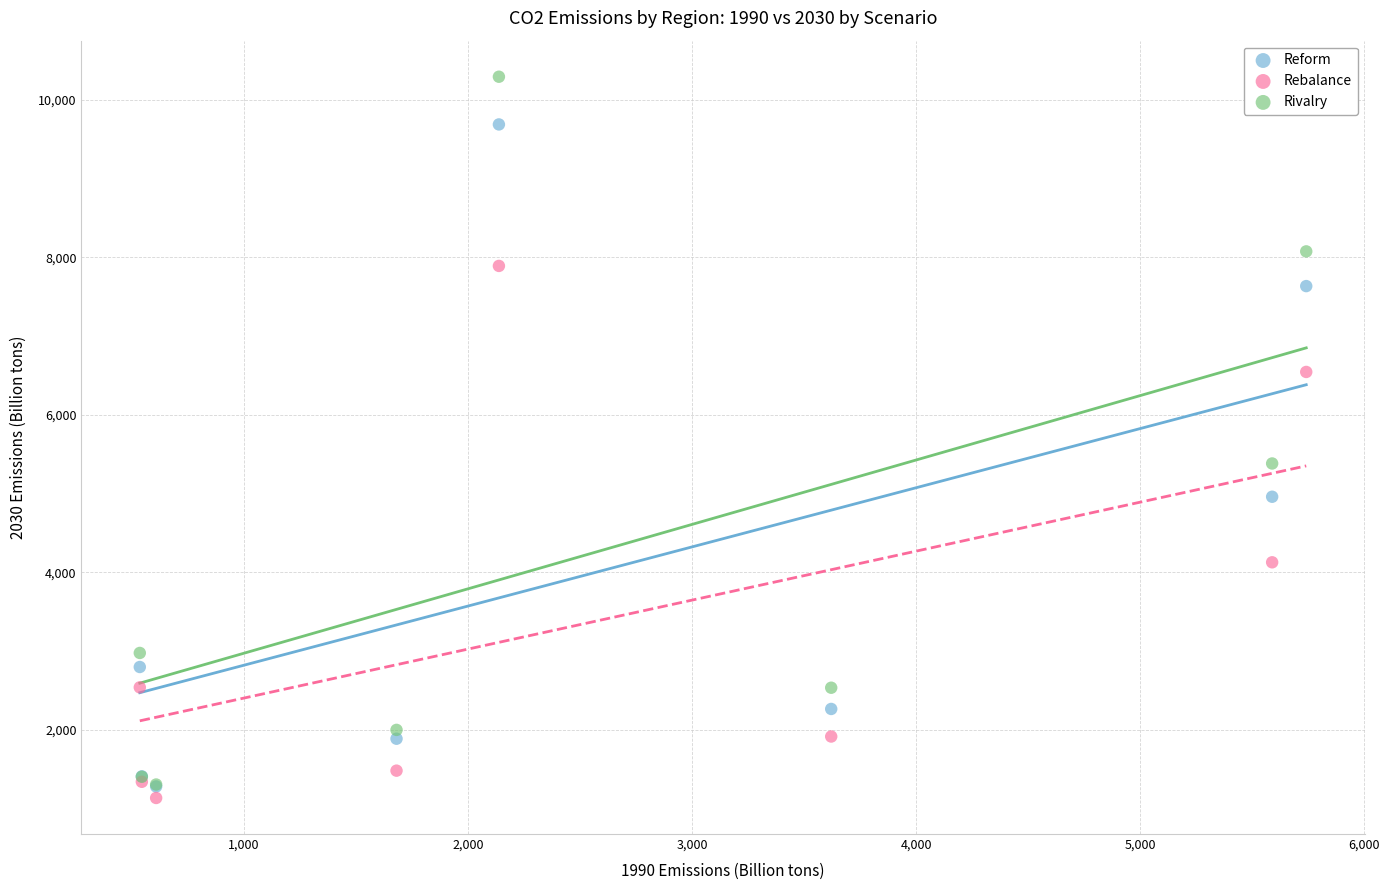

Which series contains the highest Y value?

Rivalry